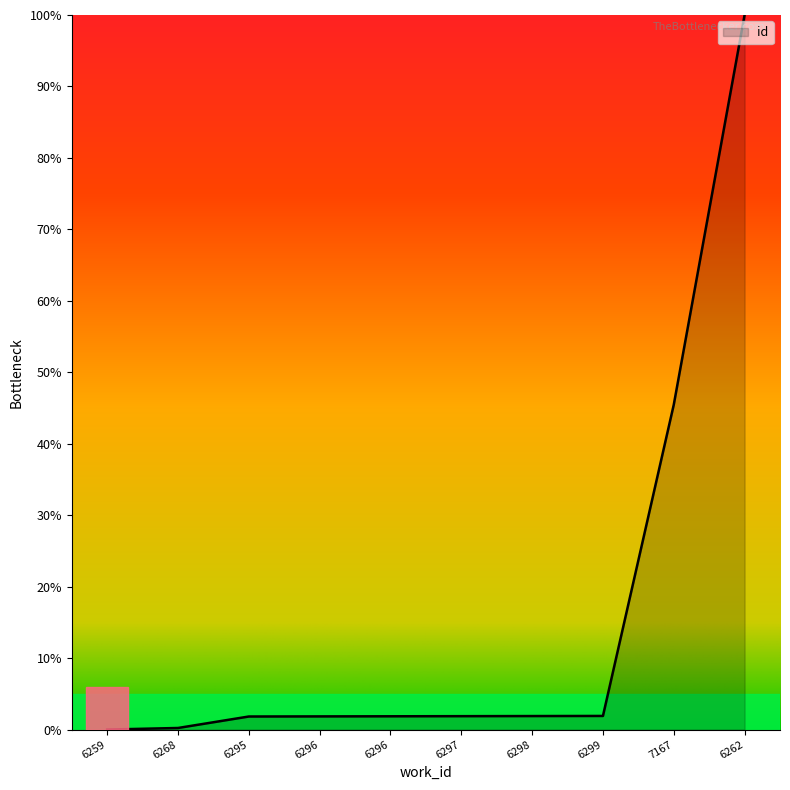

Is this an area chart (filled region under the line)?

Yes